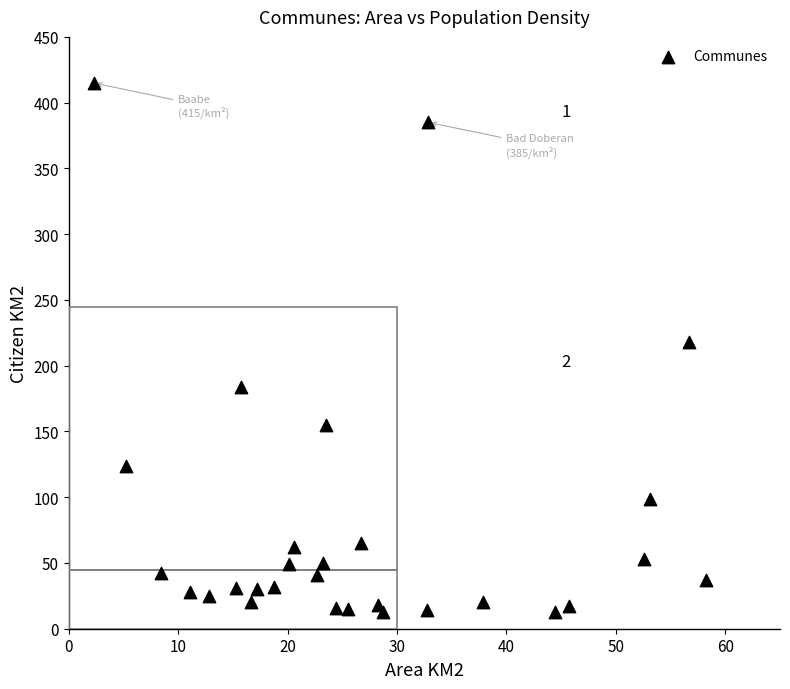

What is the range of Y values (max minus min)?

402